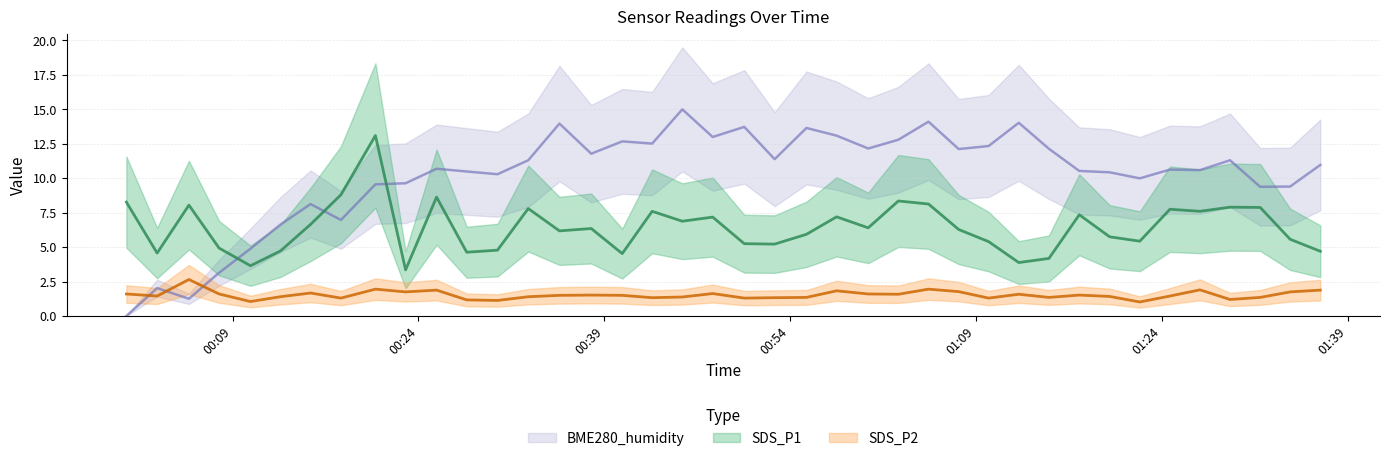

True or false: SDS_P2 and BME280_humidity cross at least once.

True